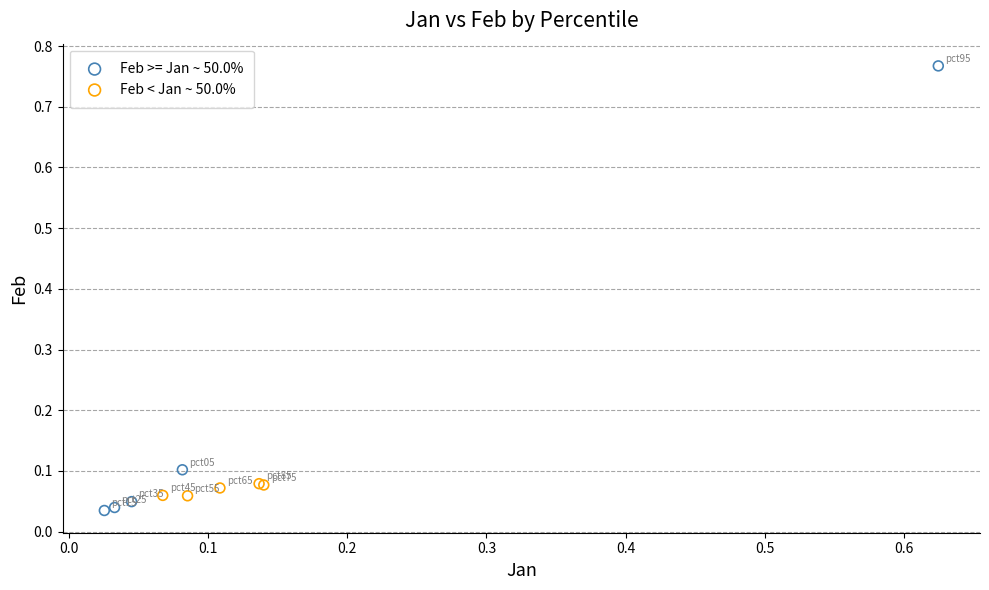

What are all the series names shown in the legend?

Feb >= Jan ~ 50.0%, Feb < Jan ~ 50.0%